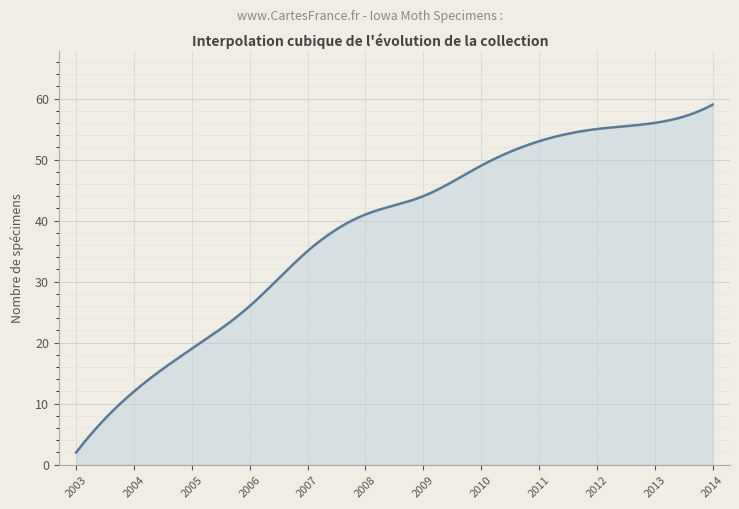

What is the minimum value shown in the chart?

2.0